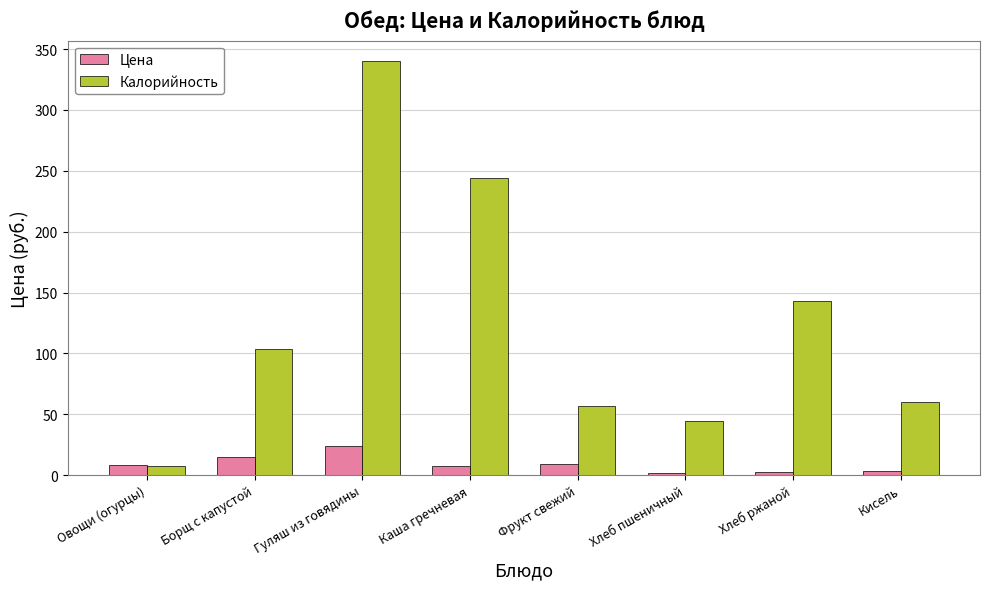

Which category has the highest value across all series?

Гуляш из говядины